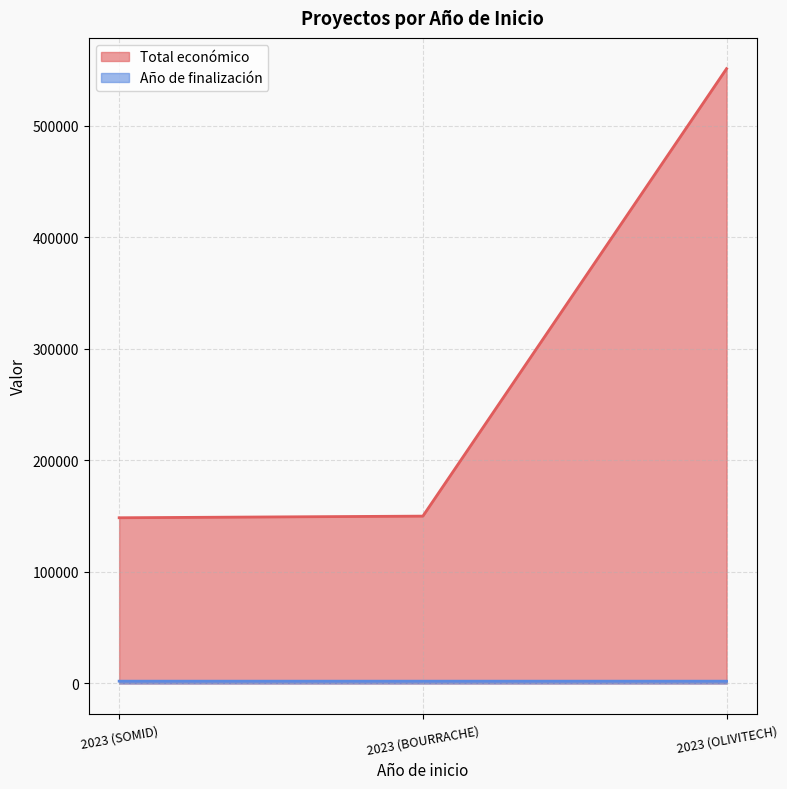

What is the total value across all series at 2023 (SOMID)?

150560